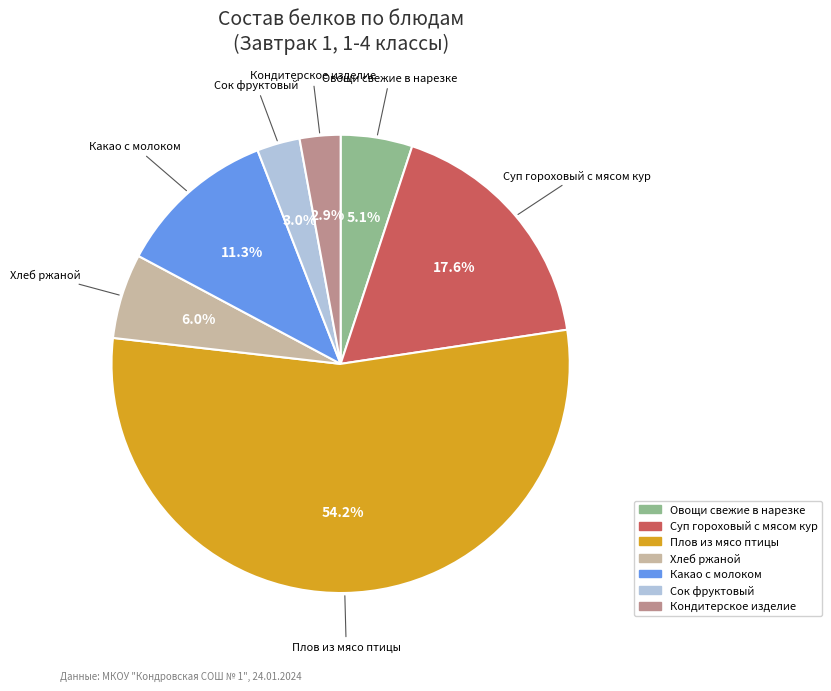

Which slice is the largest?

Плов из мясо птицы